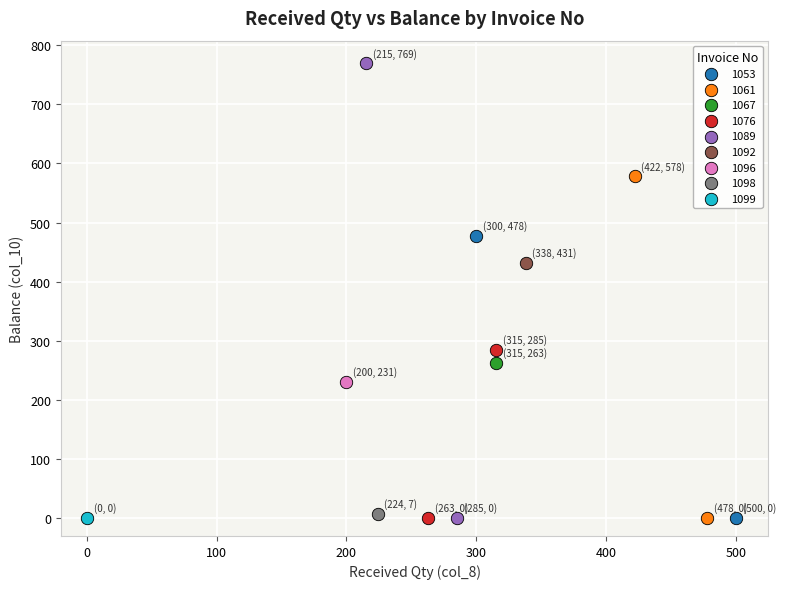

What are all the series names shown in the legend?

1053, 1061, 1067, 1076, 1089, 1092, 1096, 1098, 1099